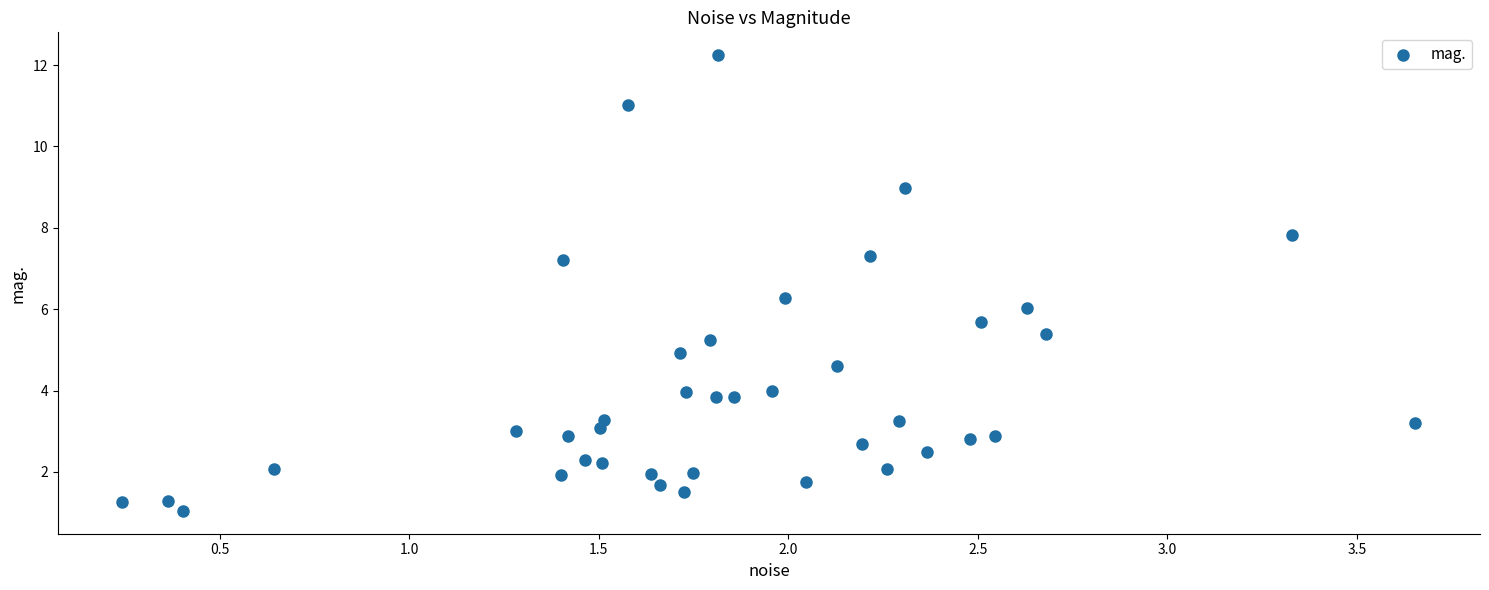

What is the range of X values (max minus min)?

3.4